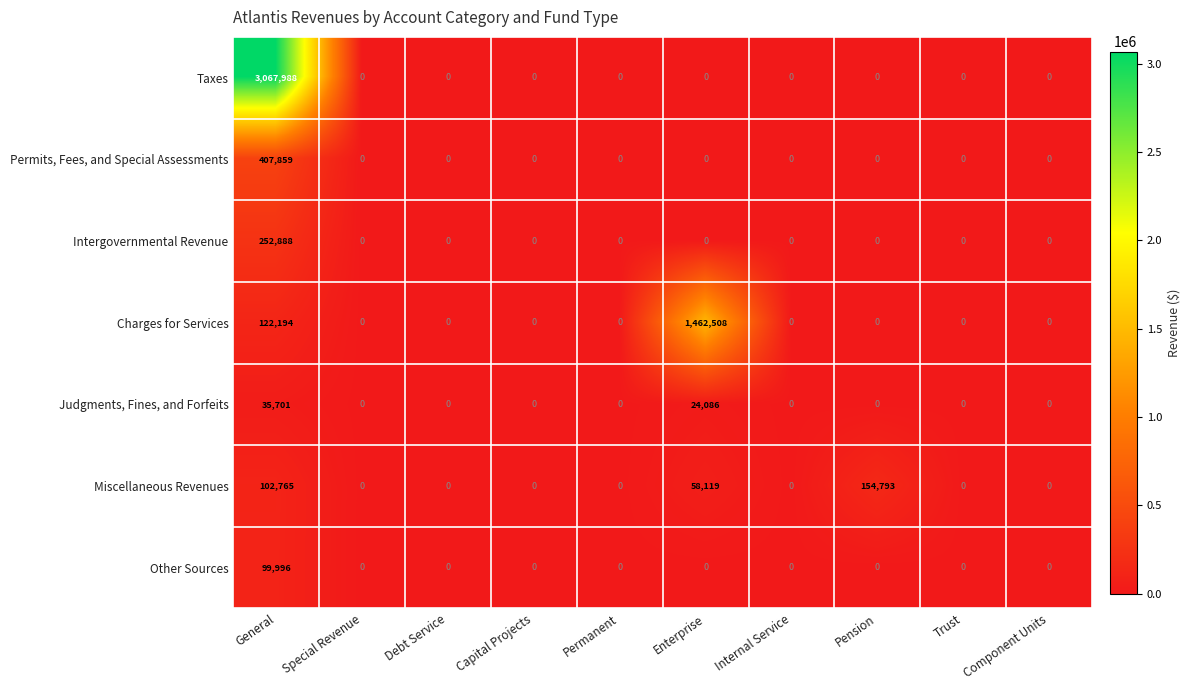

How many Miscellaneous Revenues values are between 0 and 58119?

8